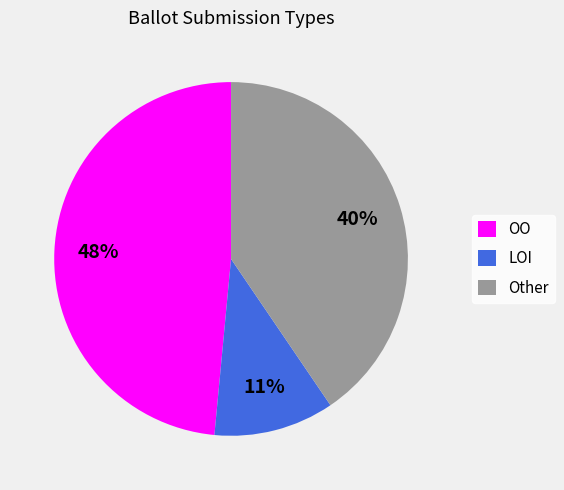

Does any single category account for the majority?

No